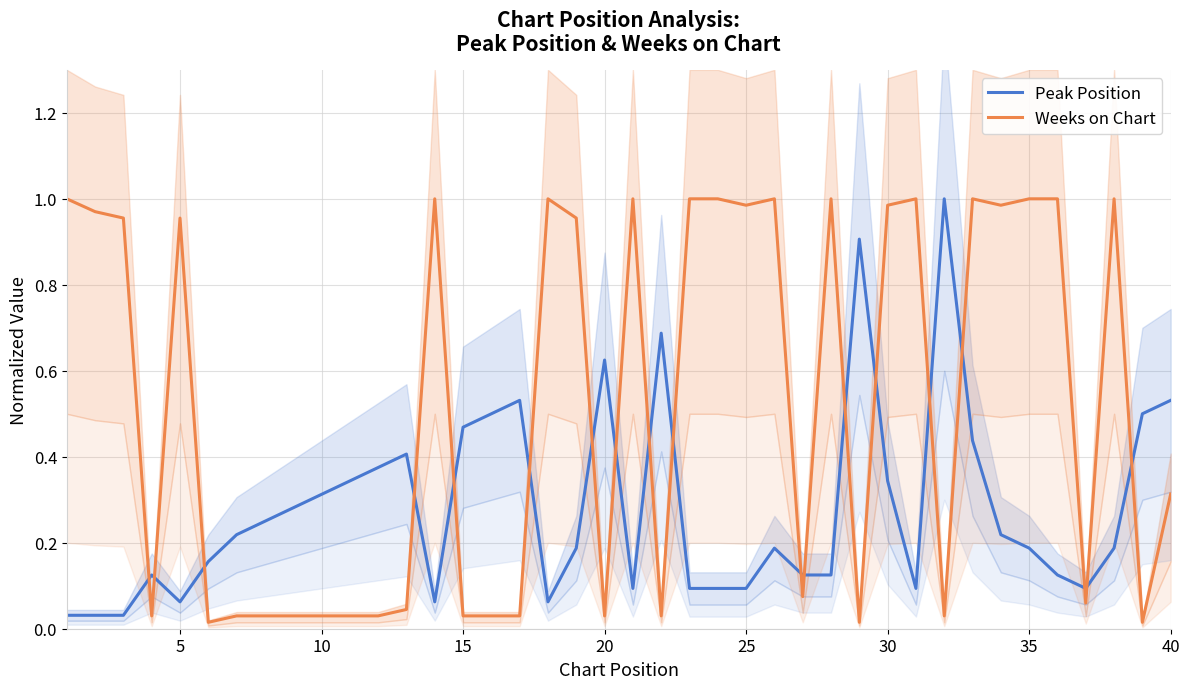

Reading left to right, what are all the values shown in this chart?

Peak Position: 0.0	0.0	0.0	0.1	0.1	0.2	0.2	0.2	0.3	0.3	0.3	0.4	0.4	0.1	0.5	0.5	0.5	0.1	0.2	0.6	0.1	0.7	0.1	0.1	0.1	0.2	0.1	0.1	0.9	0.3	0.1	1.0	0.4	0.2	0.2	0.1	0.1	0.2	0.5	0.5
Weeks on Chart: 1.0	1.0	1.0	0.0	1.0	0.0	0.0	0.0	0.0	0.0	0.0	0.0	0.0	1.0	0.0	0.0	0.0	1.0	1.0	0.0	1.0	0.0	1.0	1.0	1.0	1.0	0.1	1.0	0.0	1.0	1.0	0.0	1.0	1.0	1.0	1.0	0.1	1.0	0.0	0.3